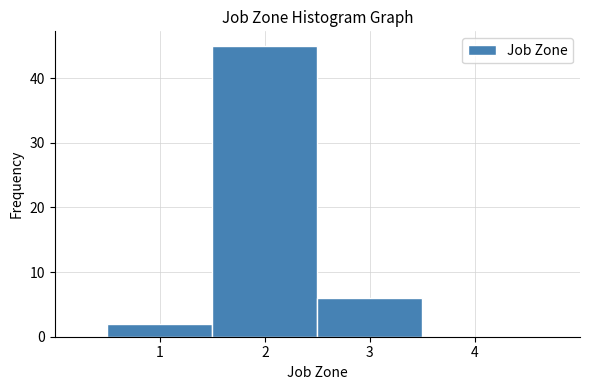

Reading left to right, transcribe this chart: for each bar, give the range it covers on the x-axis and its height. The values are not printed on the chart, so give them approximately, as read against the axis.

0.5 to 1.5: 2
1.5 to 2.5: 45
2.5 to 3.5: 6
3.5 to 4.5: 0